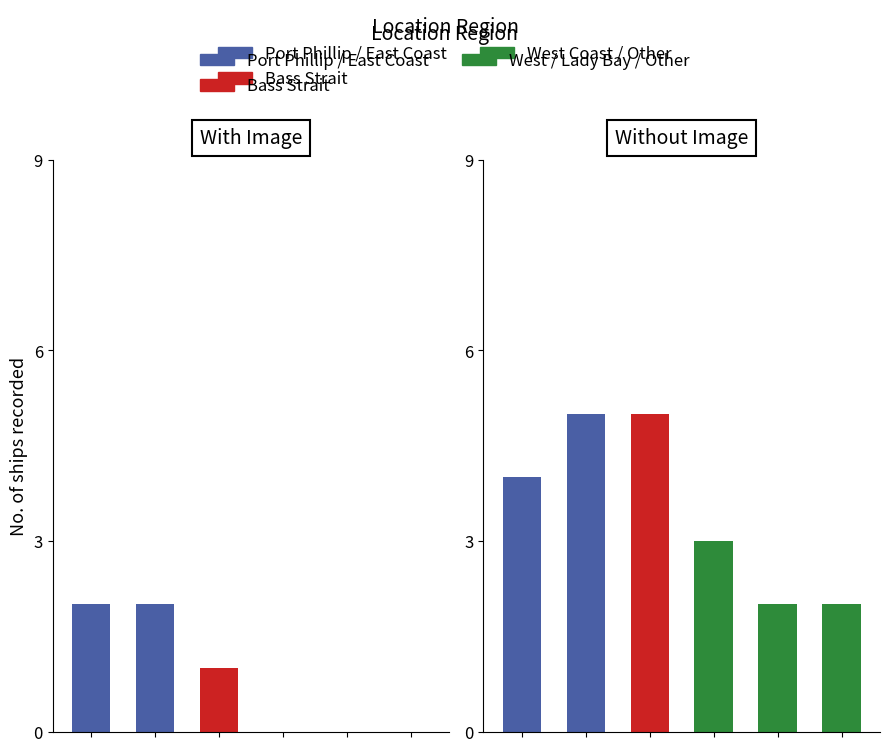

The chart shows a value of 3 at West Coast. True or false?

True